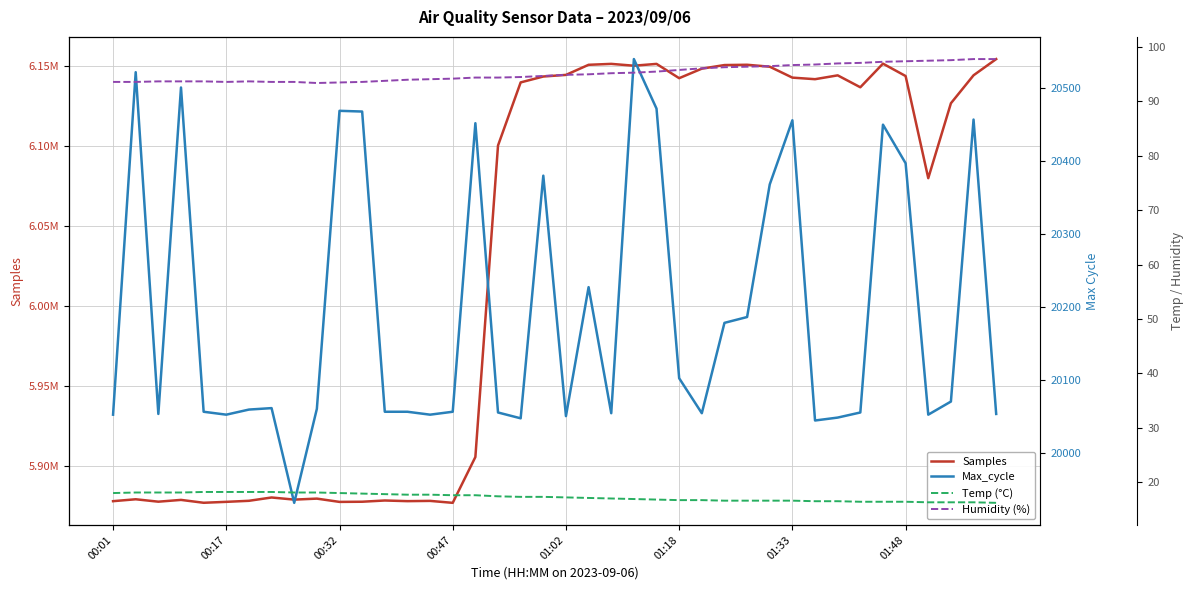

Which series has the largest total across all categories?

Samples